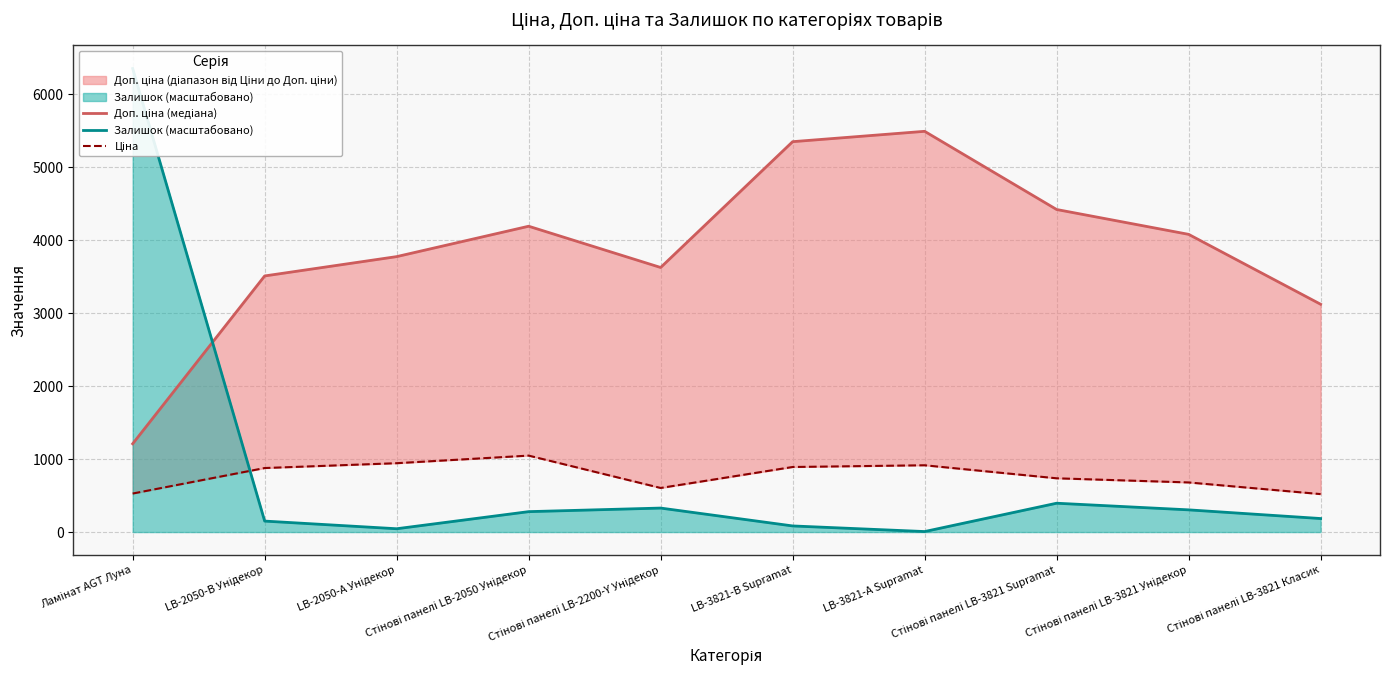

Where is Доп. ціна (медіана) nearest to the value 3352?

LB-2050-В Унідекор